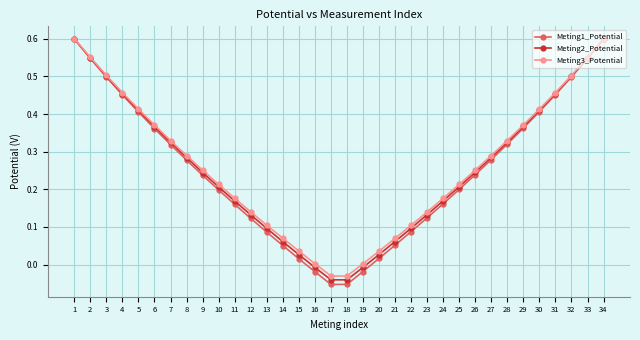

What is the sum of all Meting2_Potential values?

8.8